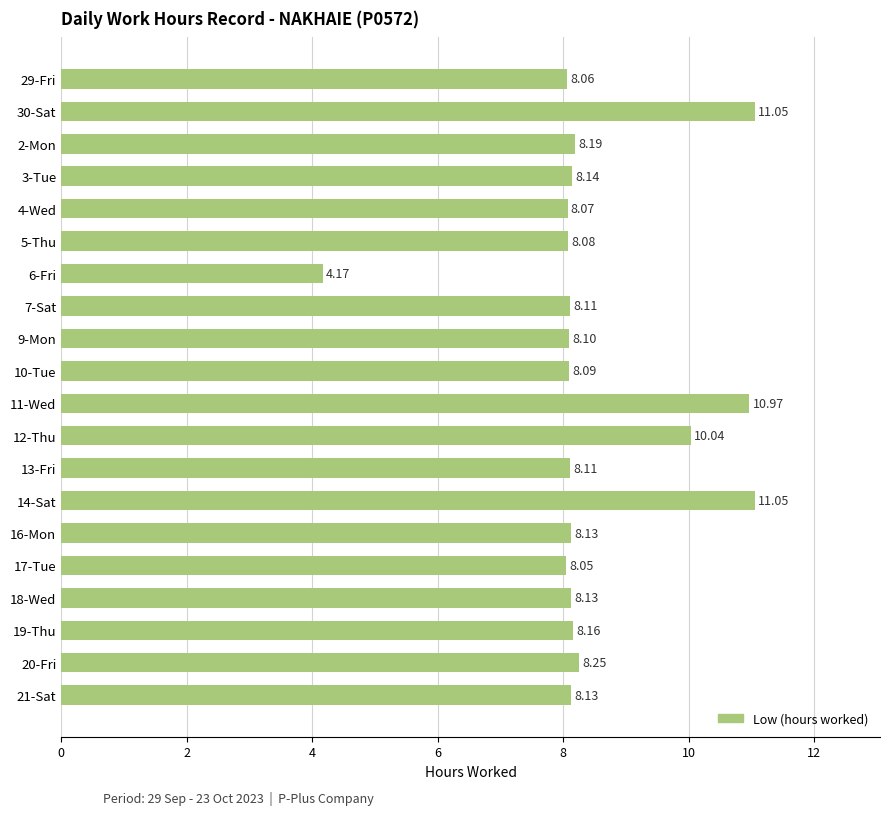

What is the average value?

8.5